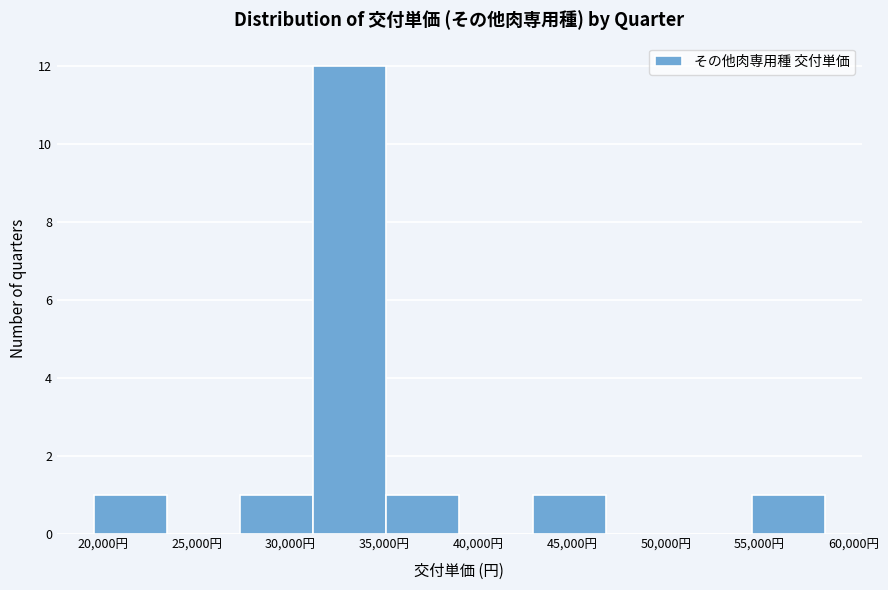

How tall is the bar that spans 42900 to 46800 on the x-axis? Neither the bar edges nor the heights are printed on the chart, so give them approximately, as read against the axes.

1